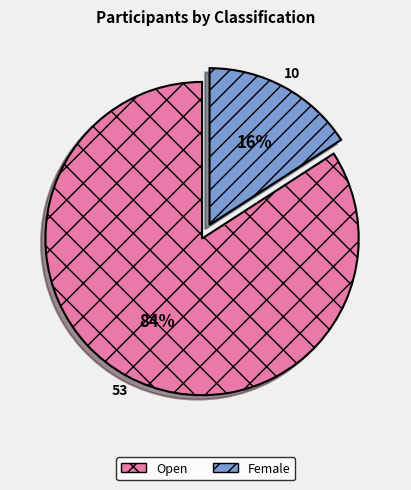

To the nearest percent, what portion does Female represent?

16%